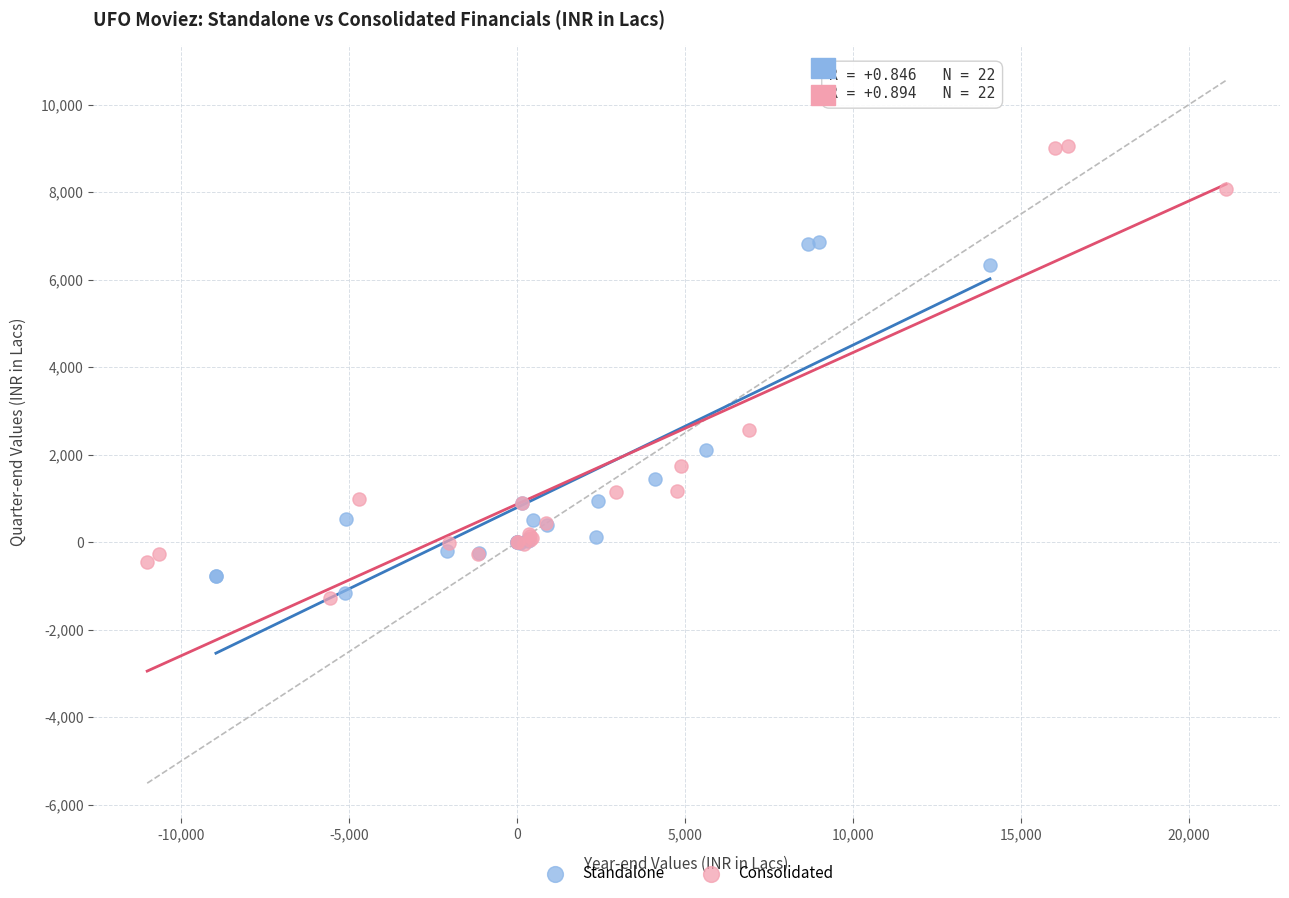

Which series has the widest spread of Y values?

Consolidated